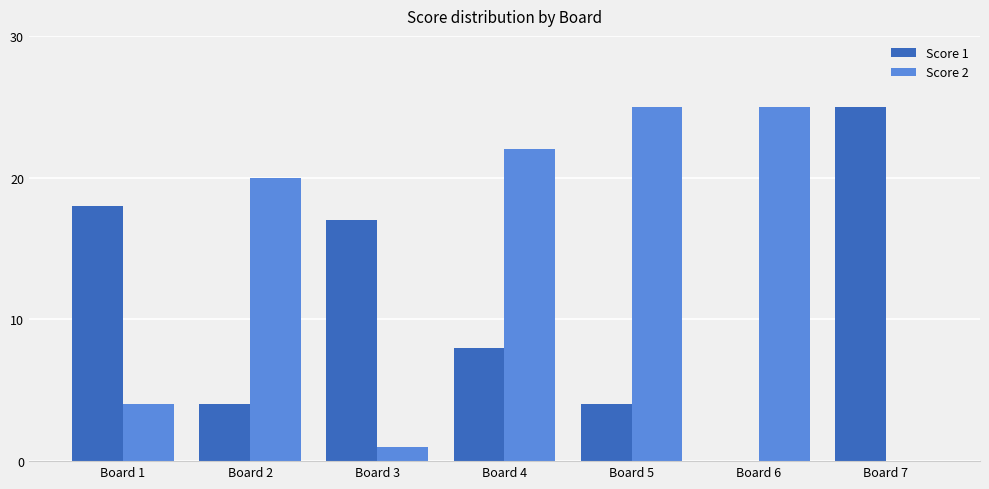

The Score 2 series shows 10 at Board 7. True or false?

False